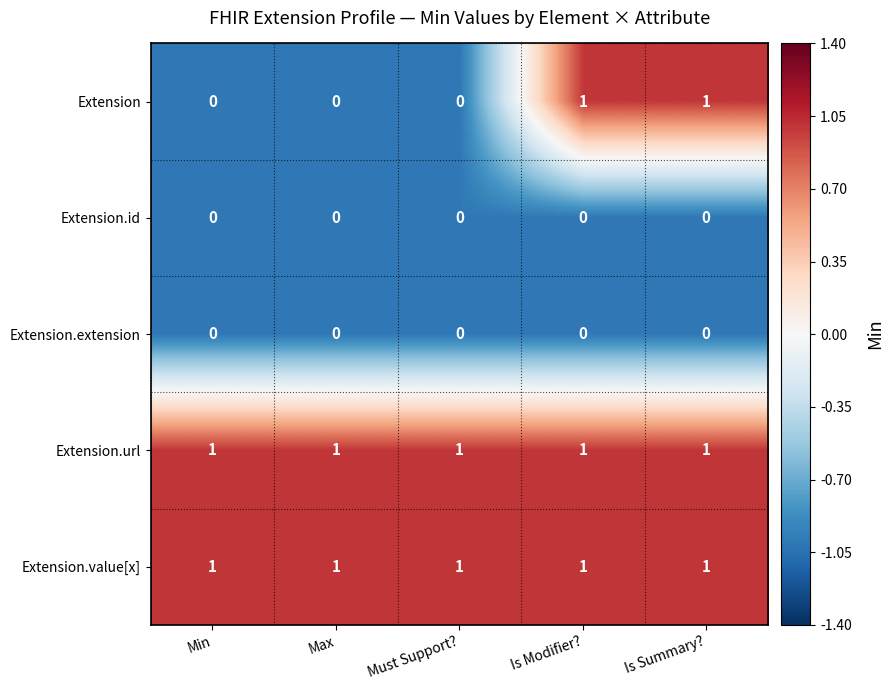

What is the total value across all series at Is Modifier??

3